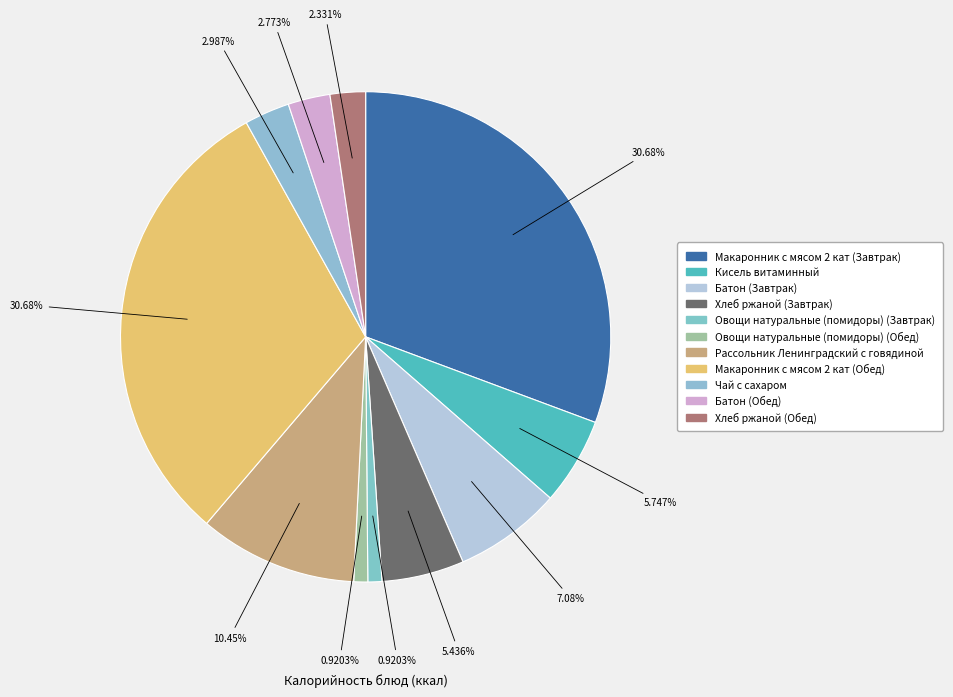

To the nearest percent, what portion does Чай с сахаром represent?

3%